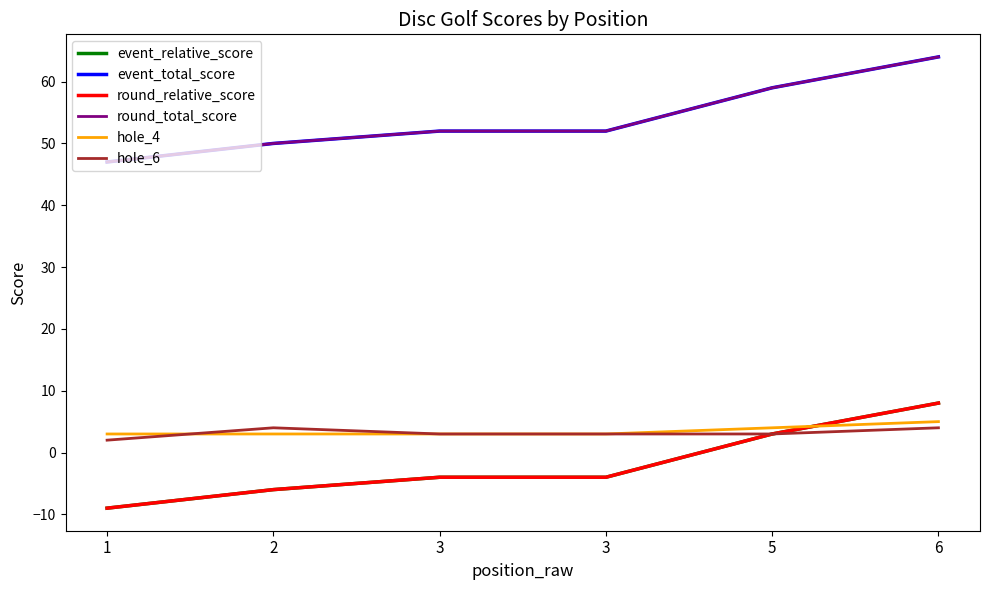

Reading left to right, what are all the values shown in this chart?

event_relative_score: -9	-6	-4	-4	3	8
event_total_score: 47	50	52	52	59	64
round_relative_score: -9	-6	-4	-4	3	8
round_total_score: 47	50	52	52	59	64
hole_4: 3	3	3	3	4	5
hole_6: 2	4	3	3	3	4